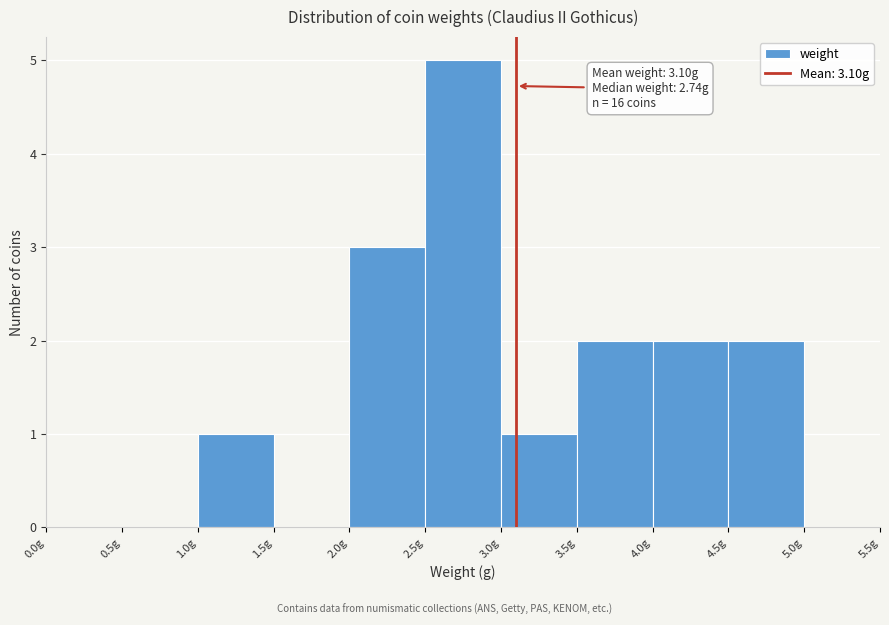

Over which range of the x-axis is the bar tallest?

2.5 to 3.0